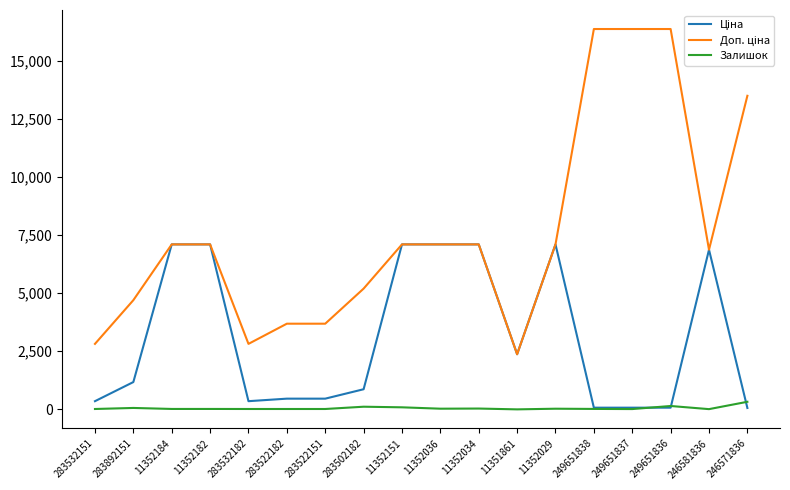

The Залишок series shows 16.0 at 283532182. True or false?

True